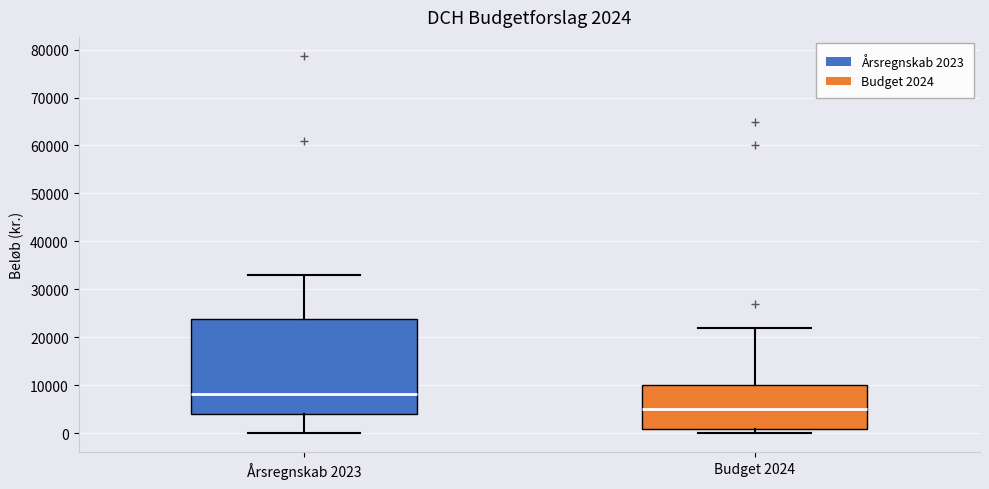

Which box has the highest median line?

Årsregnskab 2023